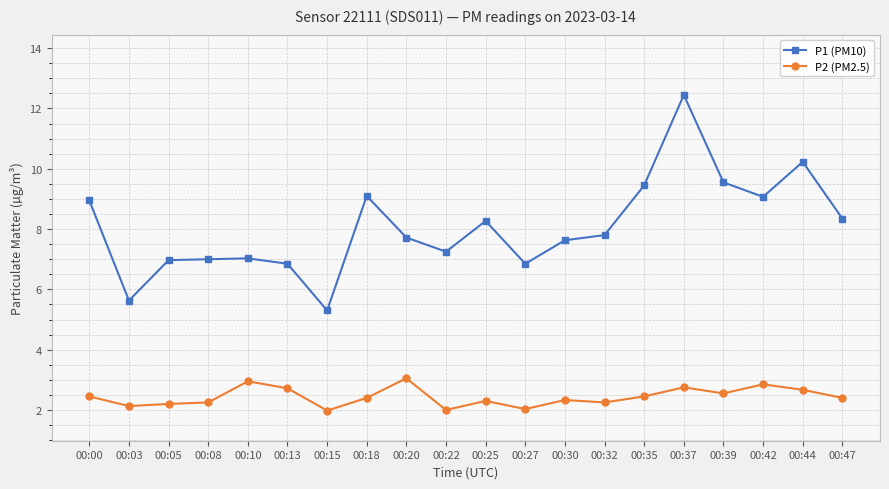

How many lines are shown in the chart?

2